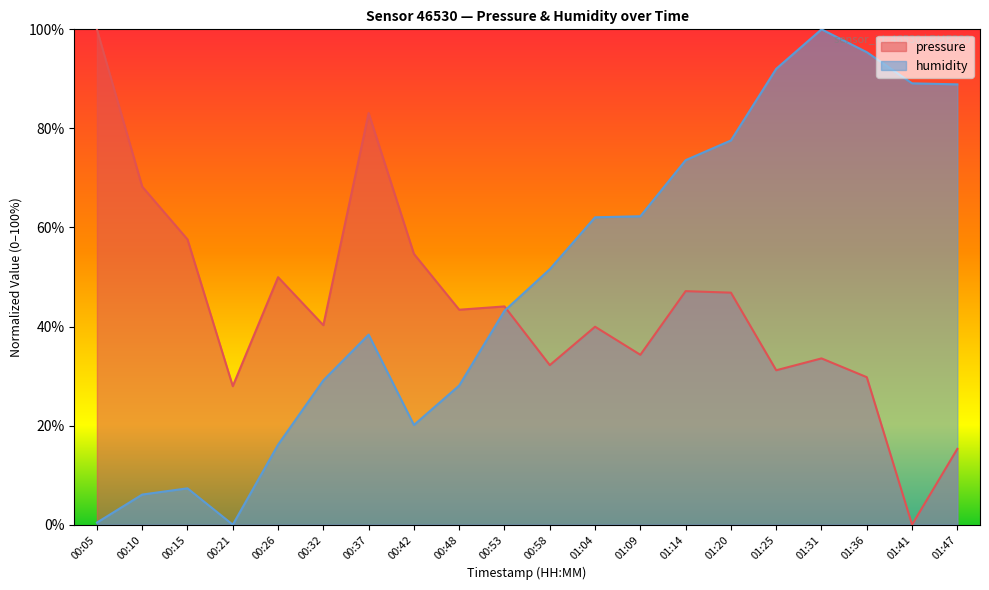

Where is the first local minimum for humidity?

00:21